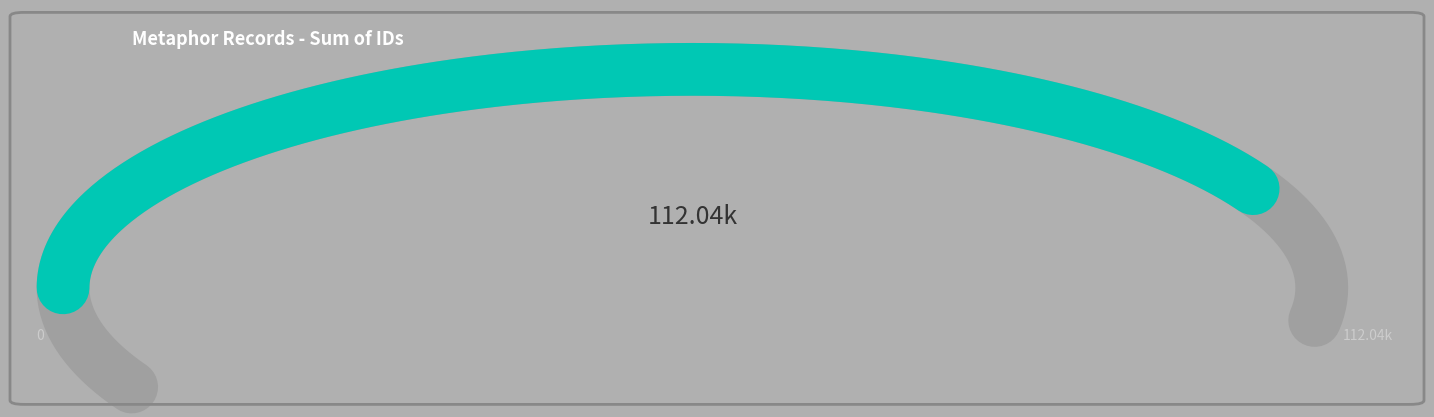

Does any single category account for the majority?

No